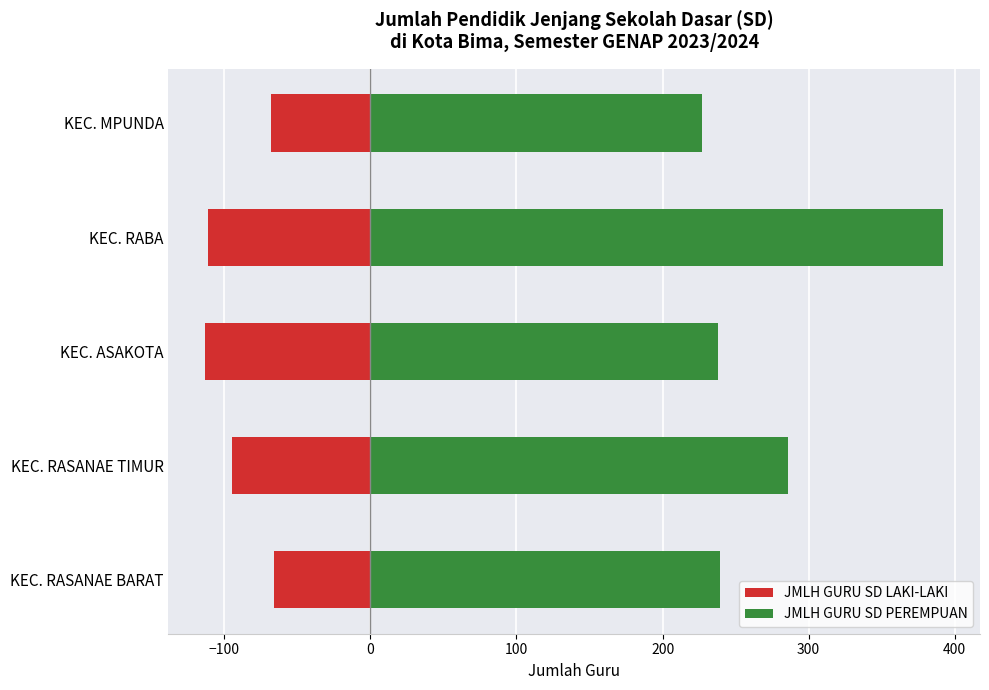

List the series in order of their peak value, highest first.

JMLH GURU SD PEREMPUAN, JMLH GURU SD LAKI-LAKI